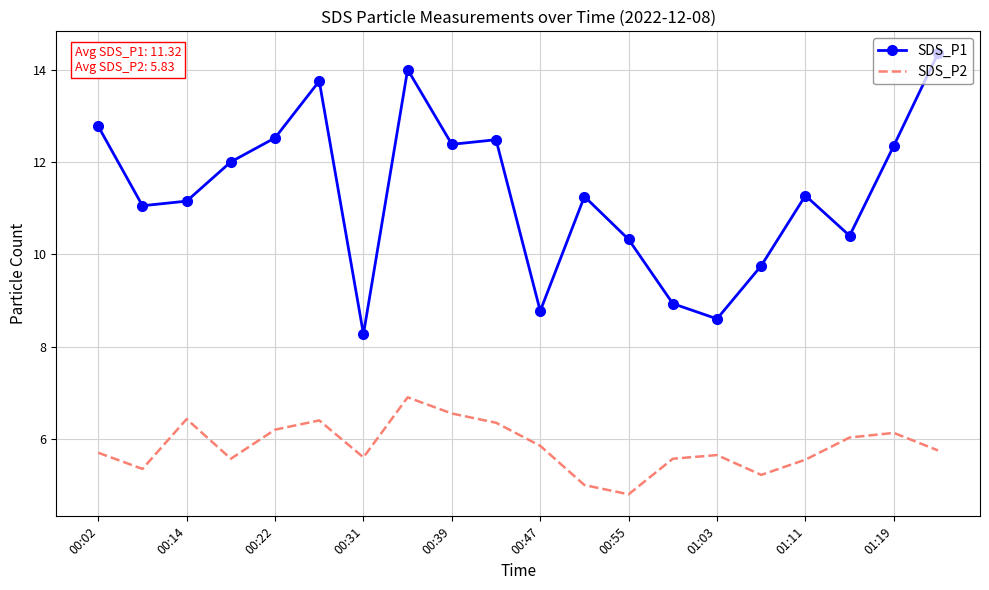

True or false: SDS_P2 and SDS_P1 cross at least once.

False